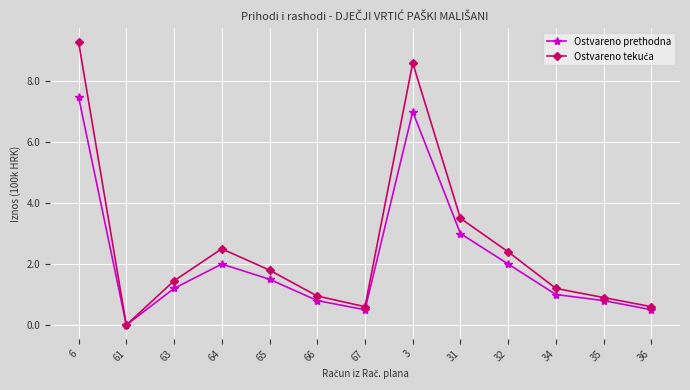

What is the label of the 10th point from the left?

32